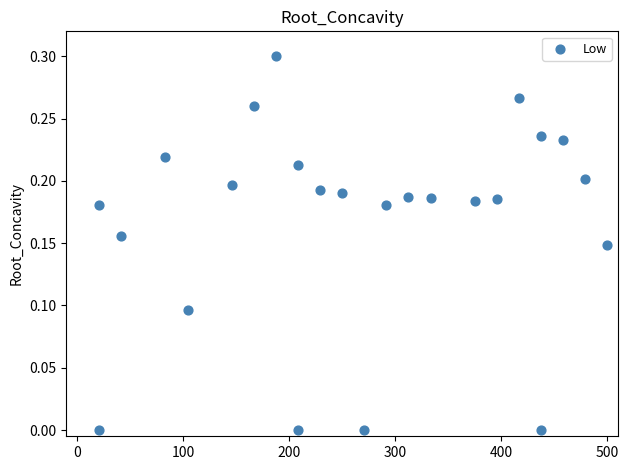

What is the range of X values (max minus min)?

479.2